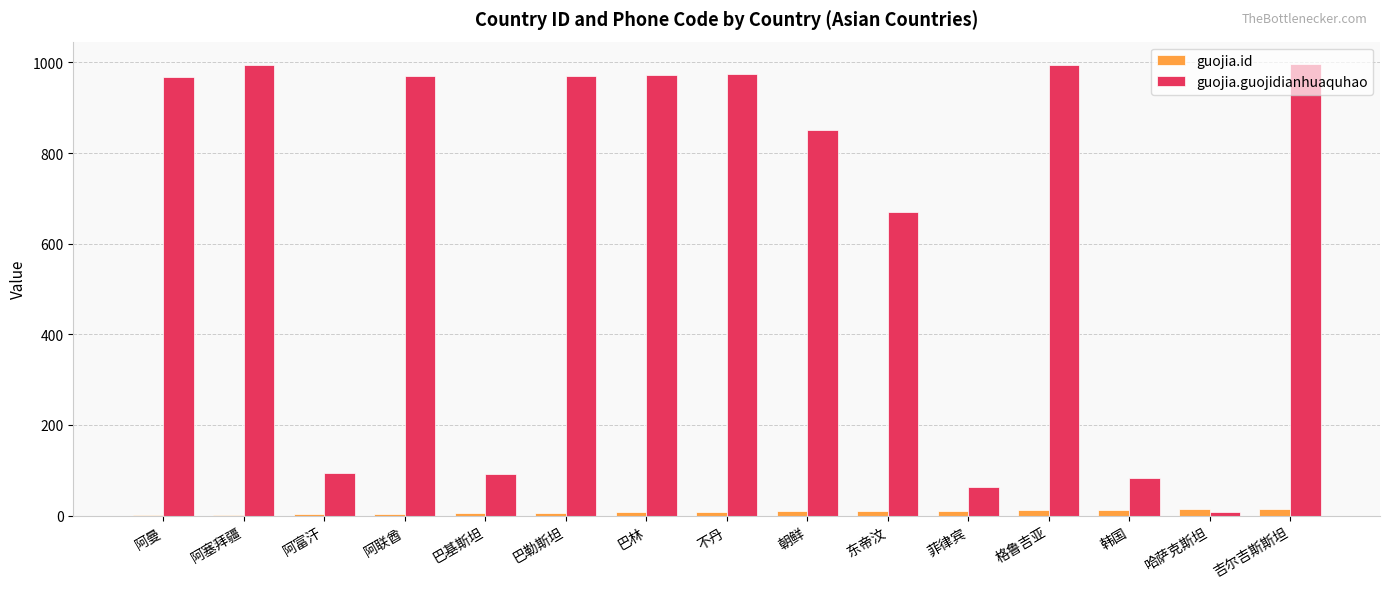

Count the number of categories in the chart.

15